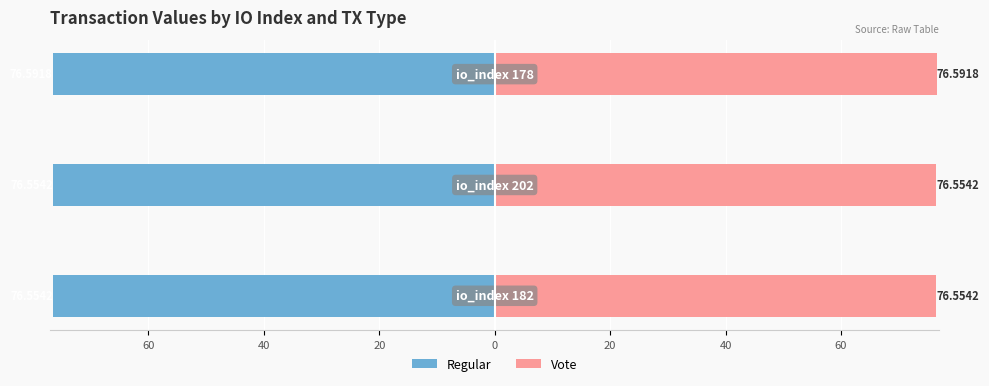

What are all the series names shown in the legend?

Regular, Vote